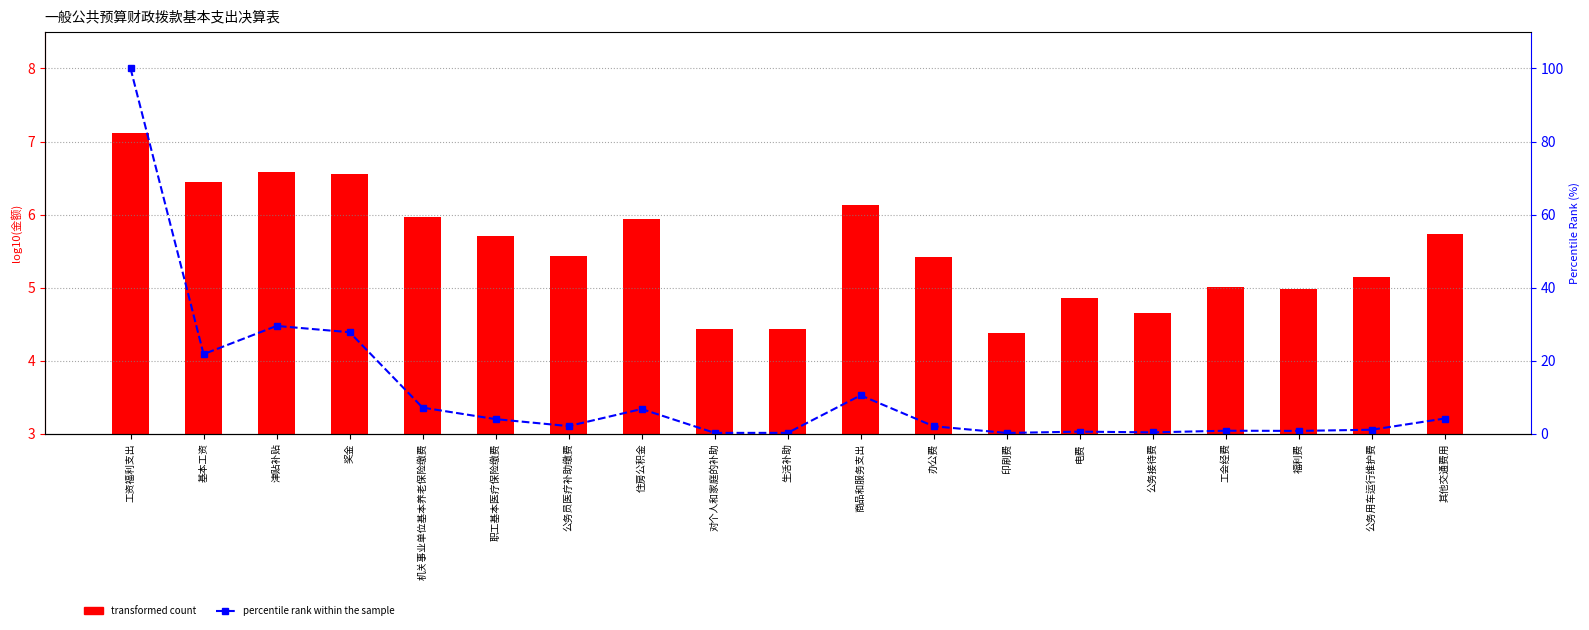

At how many categories does at least one series exceed 44?

1